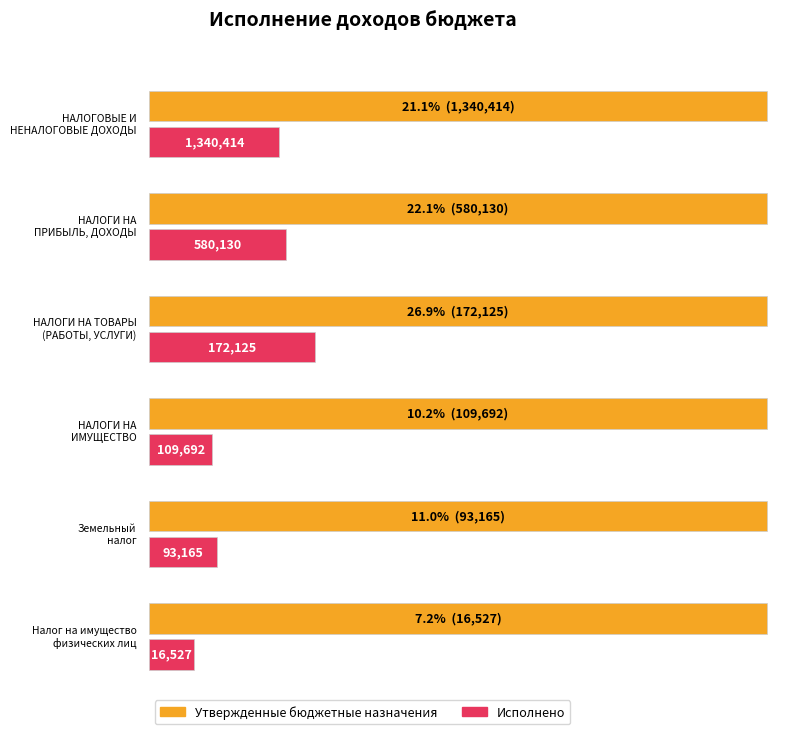

Which series has the largest total across all categories?

Утвержденные бюджетные назначения